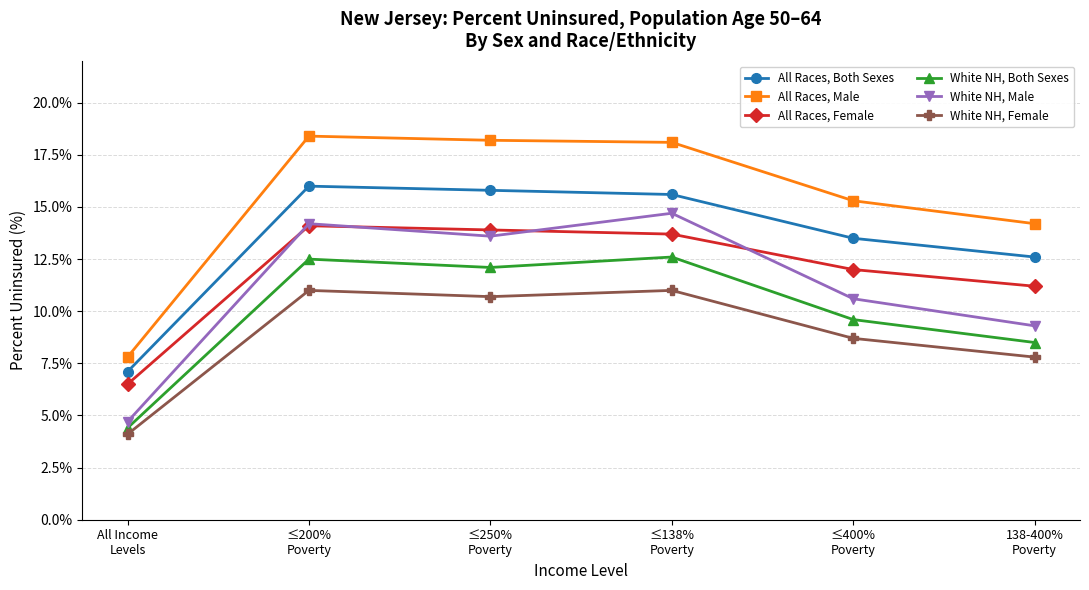

What is the greatest value displayed?

18.4